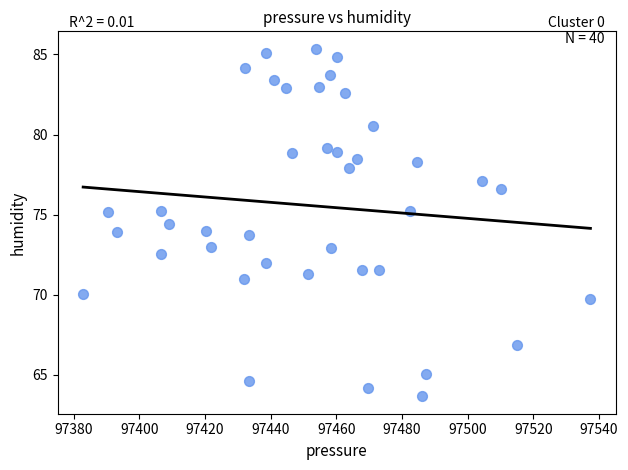

What is the range of X values (max minus min)?

154.6